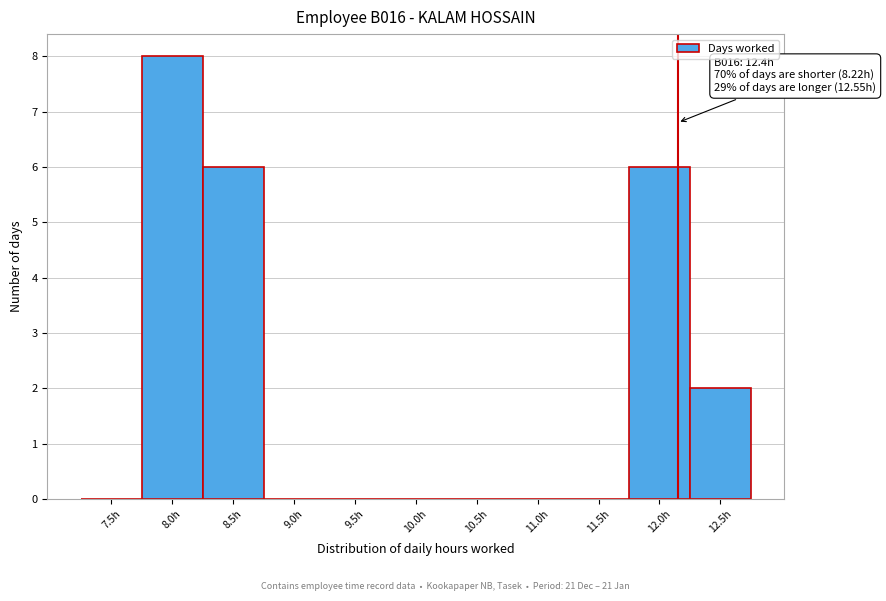

Reading left to right, list all the values displayed in this chart.

7.5h=0	8.0h=8	8.5h=6	9.0h=0	9.5h=0	10.0h=0	10.5h=0	11.0h=0	11.5h=0	12.0h=6	12.5h=2